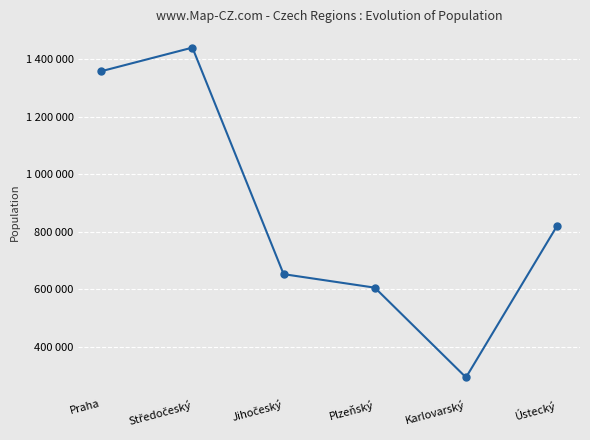

What position from the left is Plzeňský?

4